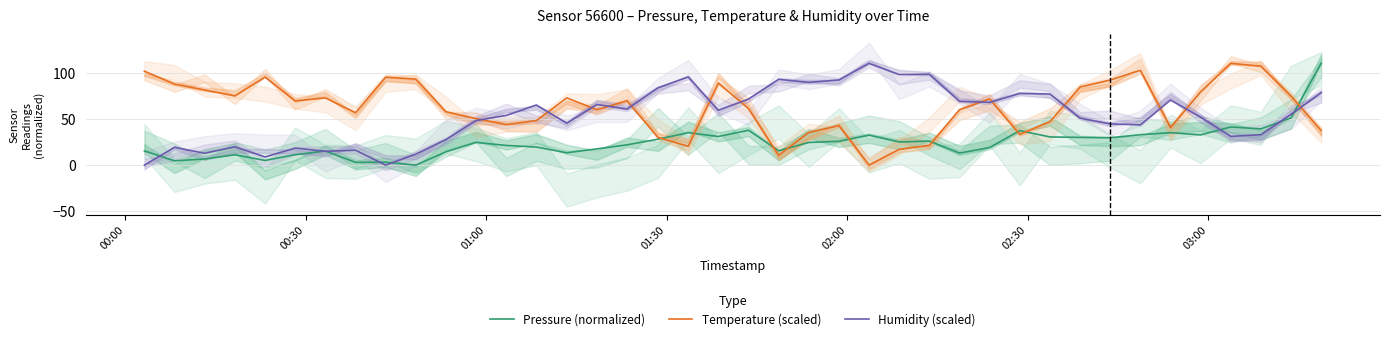

True or false: Humidity (scaled) and Temperature (scaled) cross at least once.

True